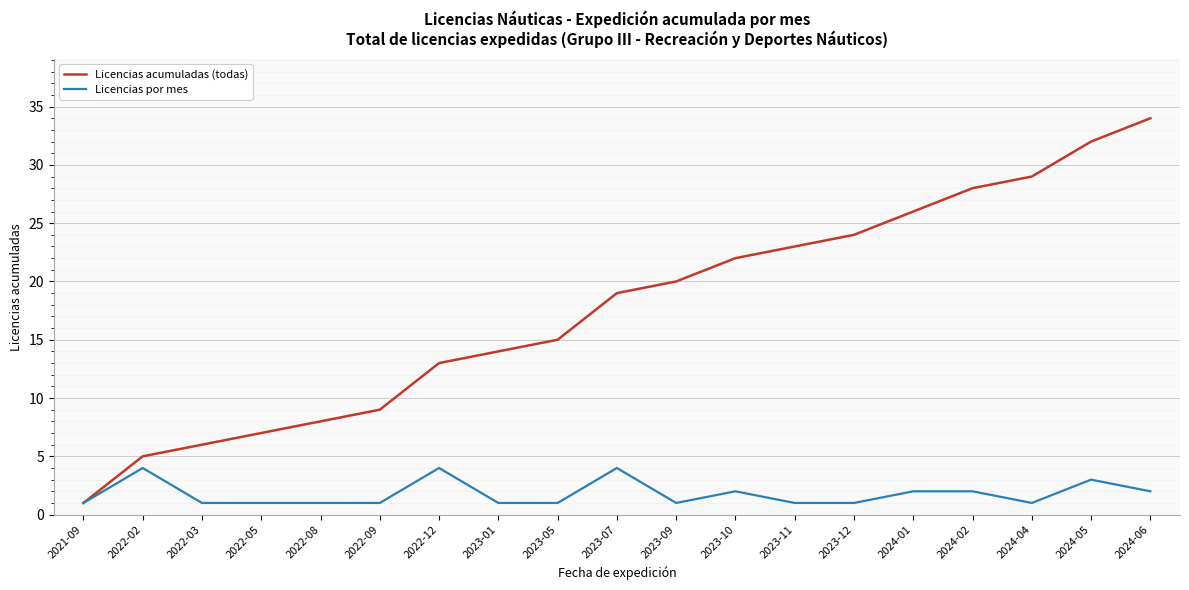

The Licencias por mes series shows 1 at 2023-01. True or false?

True